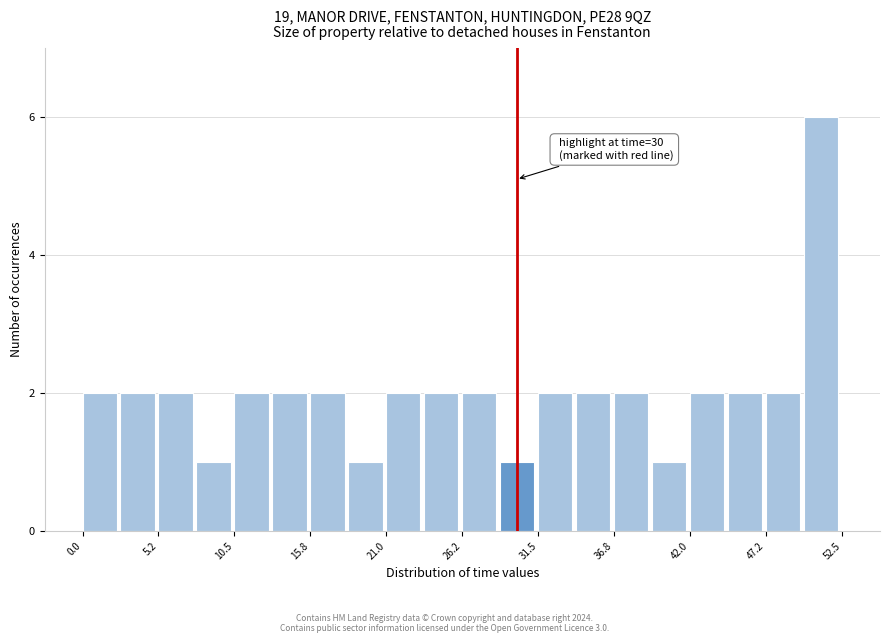

Around what value on the x-axis is the tallest bar? Give the approximate position of its centre, as read against the axis.

51